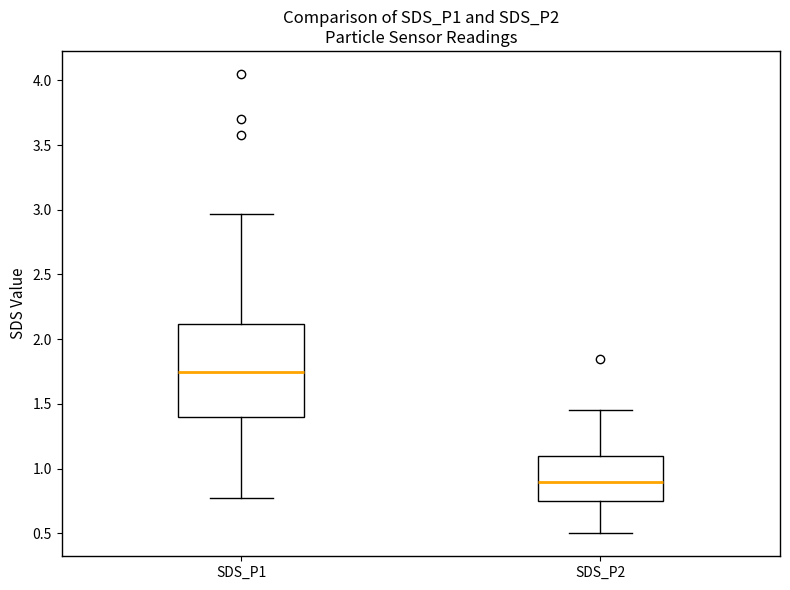

Which box's median line is the highest?

SDS_P1